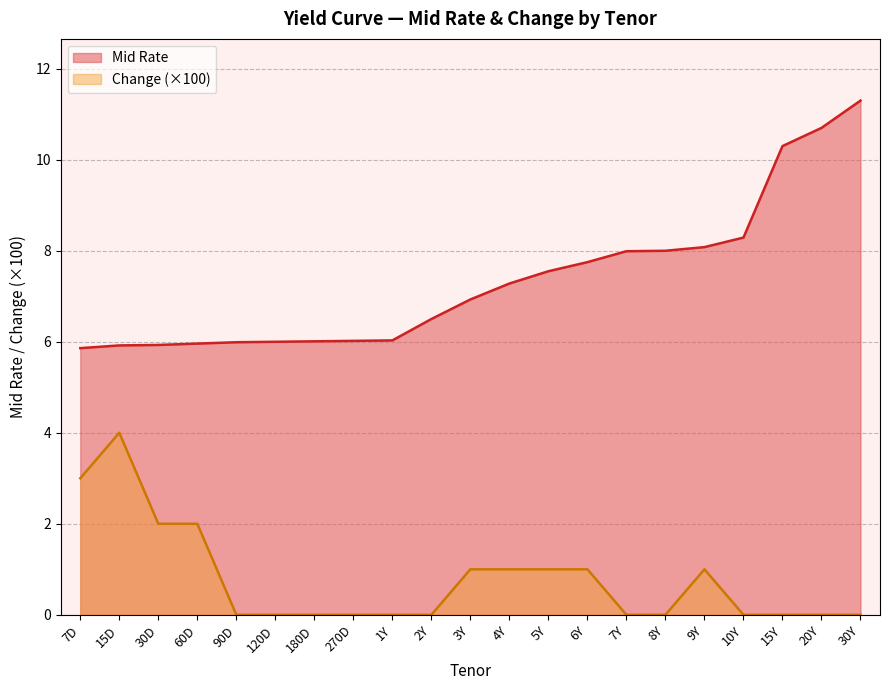

True or false: Change has more than 2 points higher than both neighbors.

False